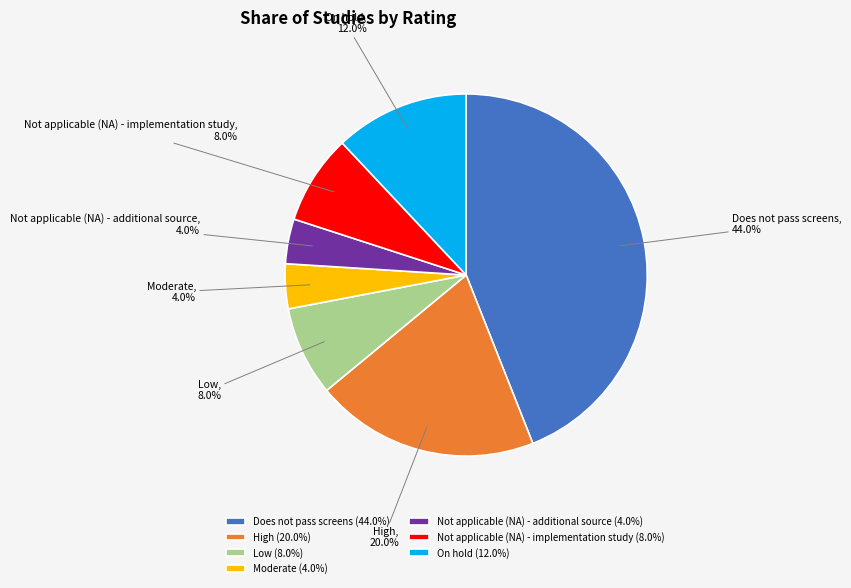

Count the number of slices in the pie.

7